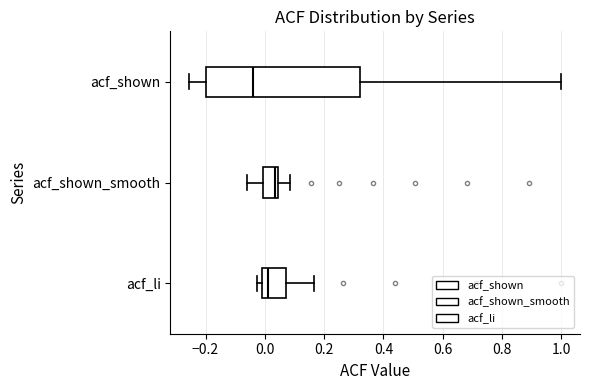

Reading bottom to top, transcribe this box plot: for each box, give where its median line is, the range the box spans, and where its two whiskers end, as read against the x-axis. The values are not printed on the chart, so give them approximately, as read against the axis.

acf_li: median 0.02, box 0.00 to 0.08, whiskers -0.02 to 0.16
acf_shown_smooth: median 0.04 (just left of the box's right edge), box 0.00 to 0.04, whiskers -0.06 to 0.08
acf_shown: median -0.04, box -0.20 to 0.32, whiskers -0.26 to 1.00